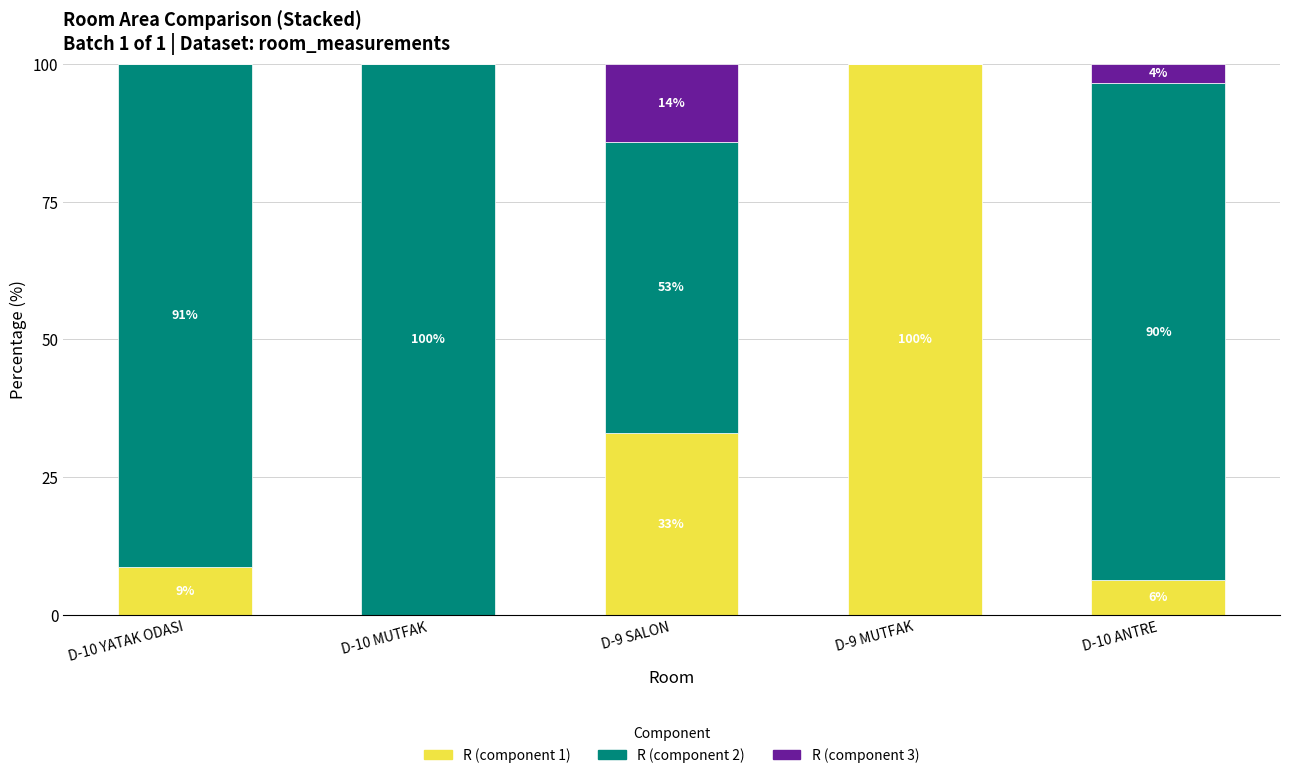

What is the sum of all R (component 1) values?

148.0